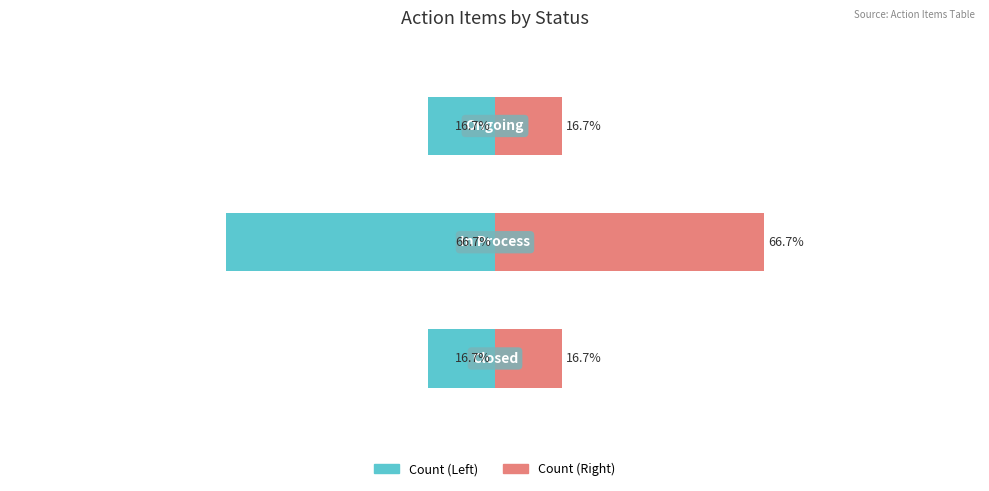

Which series changed the most between 0 and 1?

Count (Left)